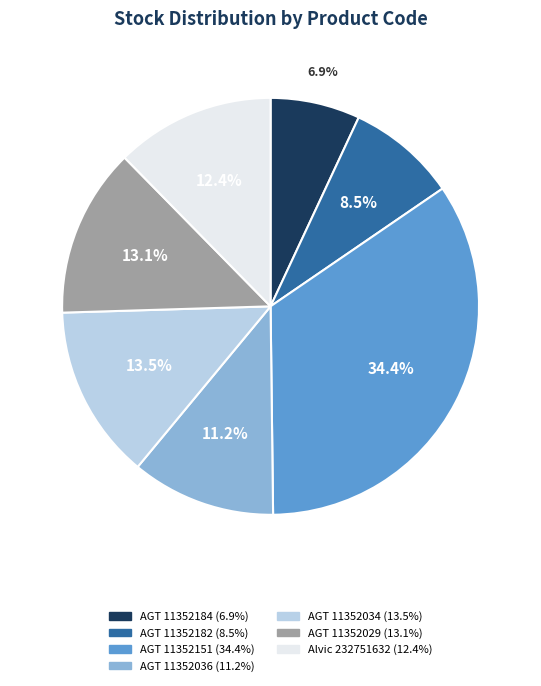

Does any single category account for the majority?

No